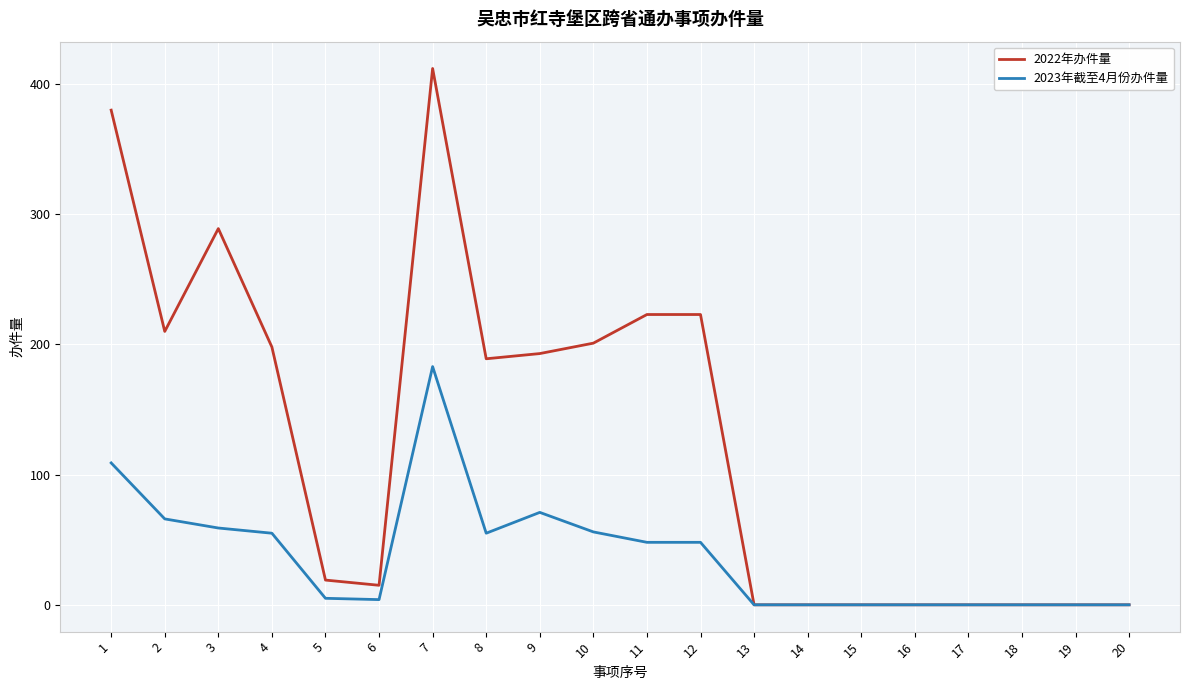

True or false: 2023年截至4月份办件量 has a value of 11 at 12.

False